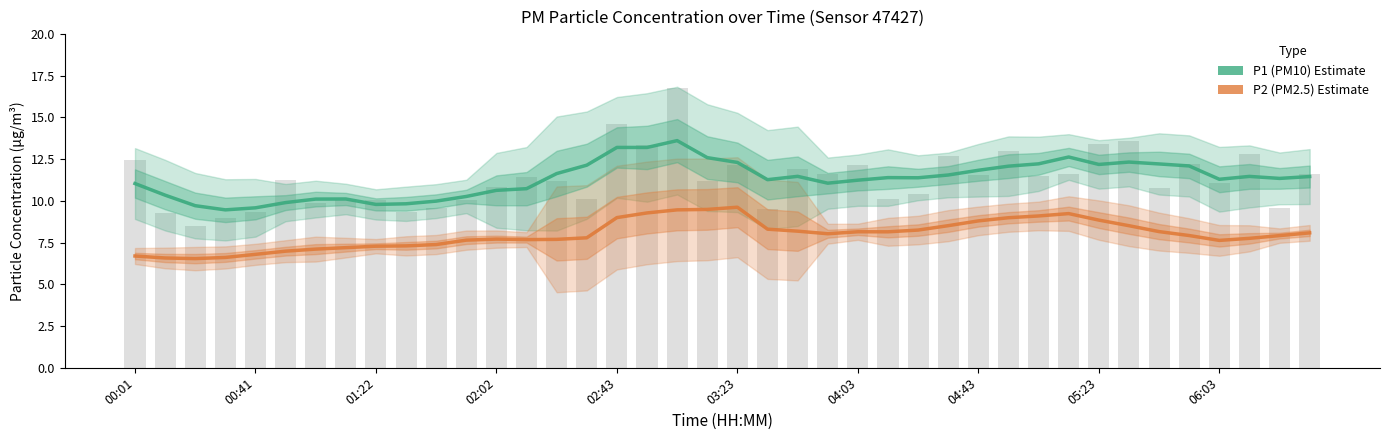

The P2 (PM2.5) series shows 9.1 at 30. True or false?

True